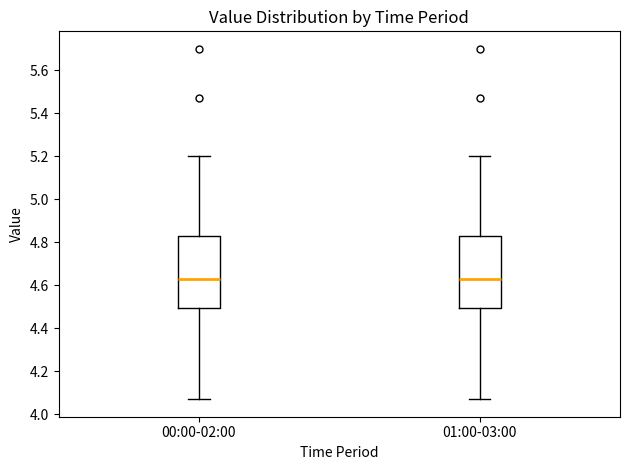

Reading left to right, read every box against the y-axis: the position of its median line, the range the box covers, and the ends of its whiskers. The values are not printed on the chart, so give them approximately, as read against the axis.

00:00-02:00: median 4.64, box 4.50 to 4.84, whiskers 4.08 to 5.20
01:00-03:00: median 4.64, box 4.50 to 4.84, whiskers 4.08 to 5.20